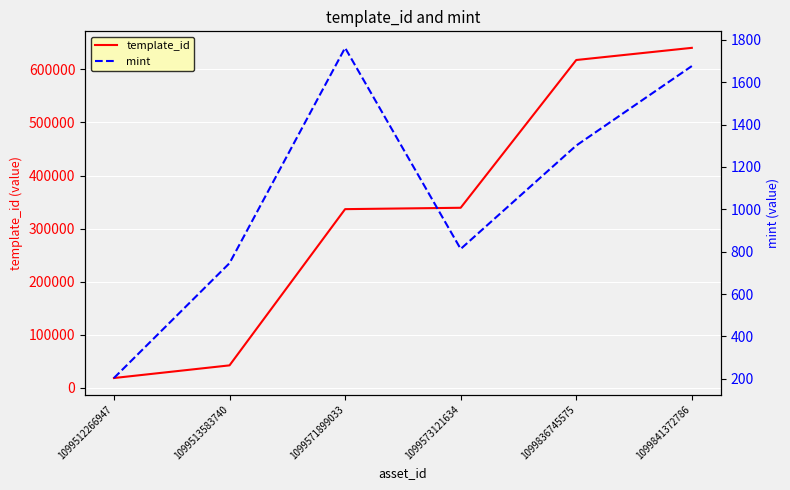

What is the difference between the maximum and minimum values in the template_id series?

621843